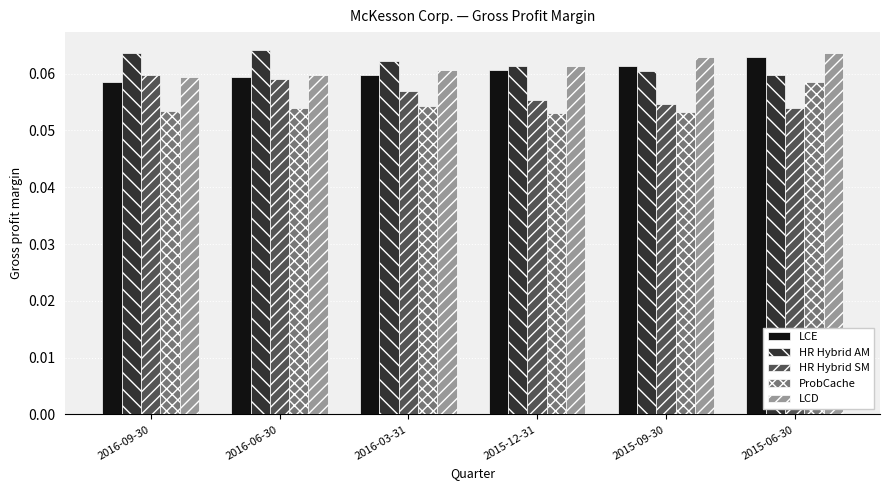

Is it true that HR Hybrid AM equals 0.0 at 2016-09-30?

False